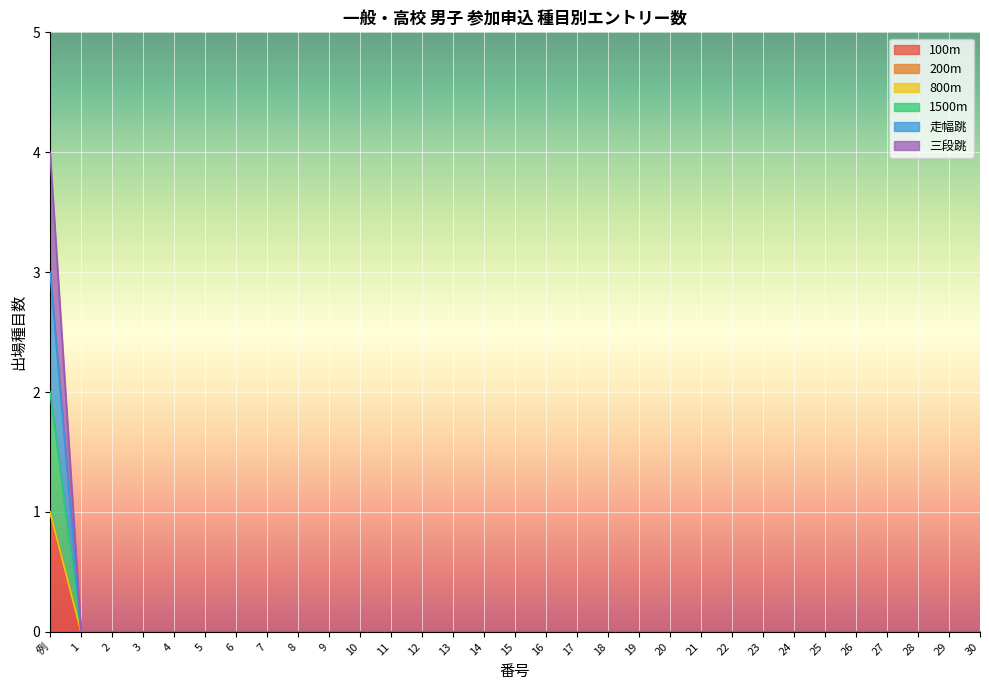

Between 14 and 27, which series saw the biggest shift?

100m